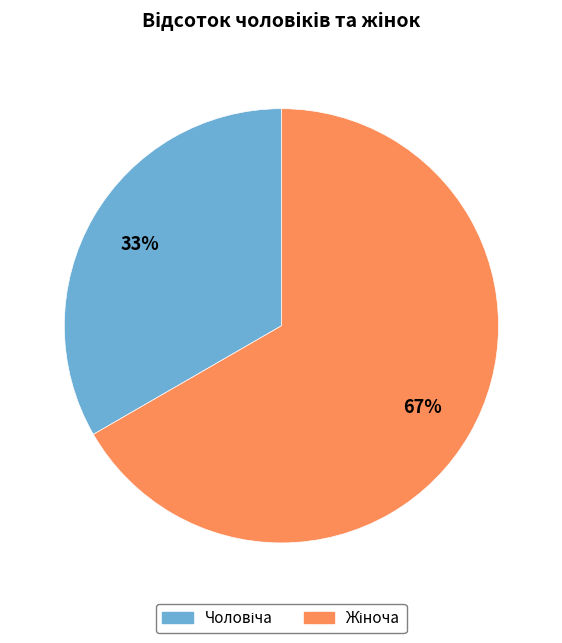

Is there a majority slice in this chart?

Yes